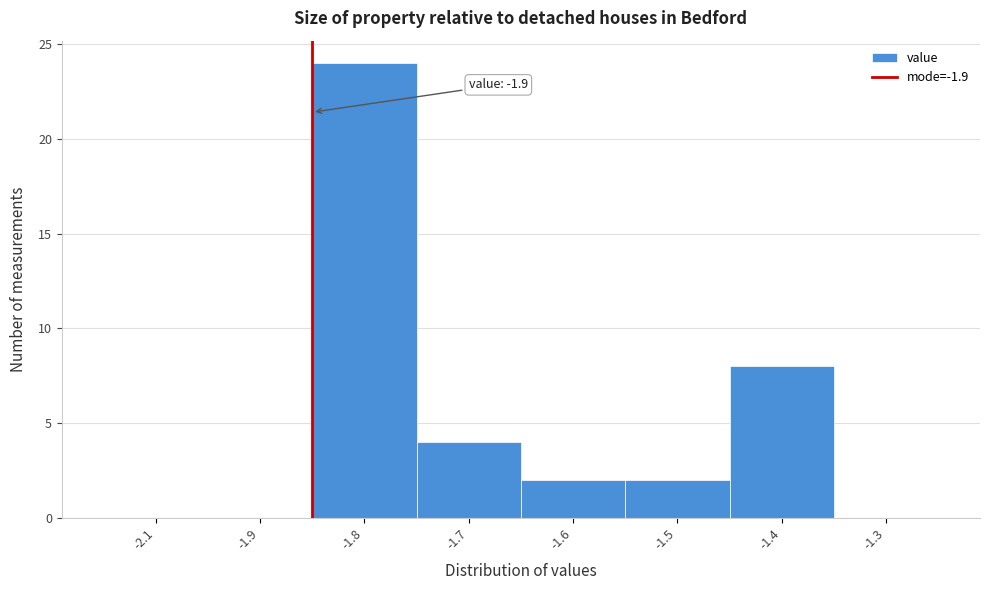

Reading left to right, extract all data points from this chart.

-2.1=0	-1.9=0	-1.8=24	-1.7=4	-1.6=2	-1.5=2	-1.4=8	-1.3=0